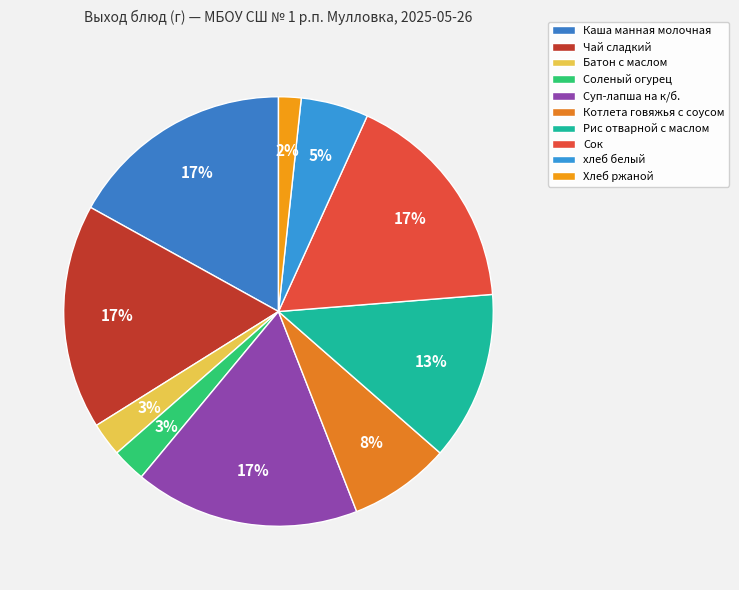

To the nearest percent, what is the difference between the Батон с маслом and Котлета говяжья с соусом slice percentages?

5%